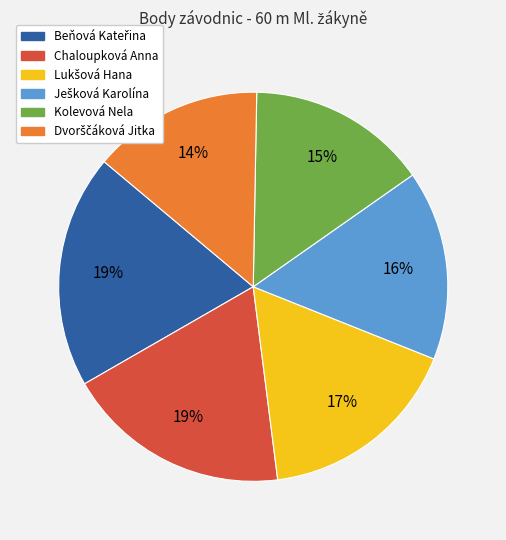

To the nearest percent, what is the average slice percentage?

17%